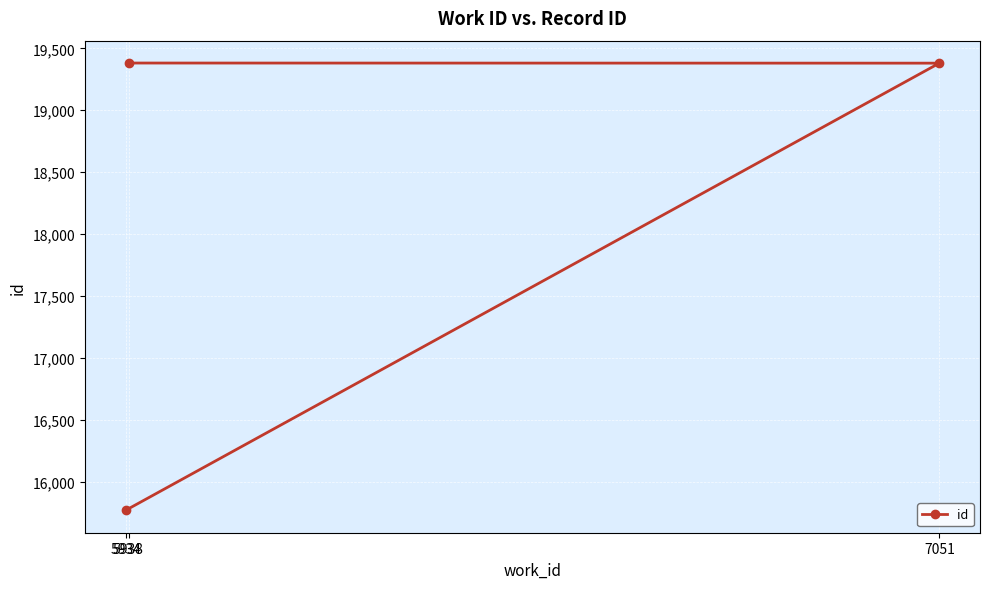

What is the change in value from 5934 to 5938?

+3614